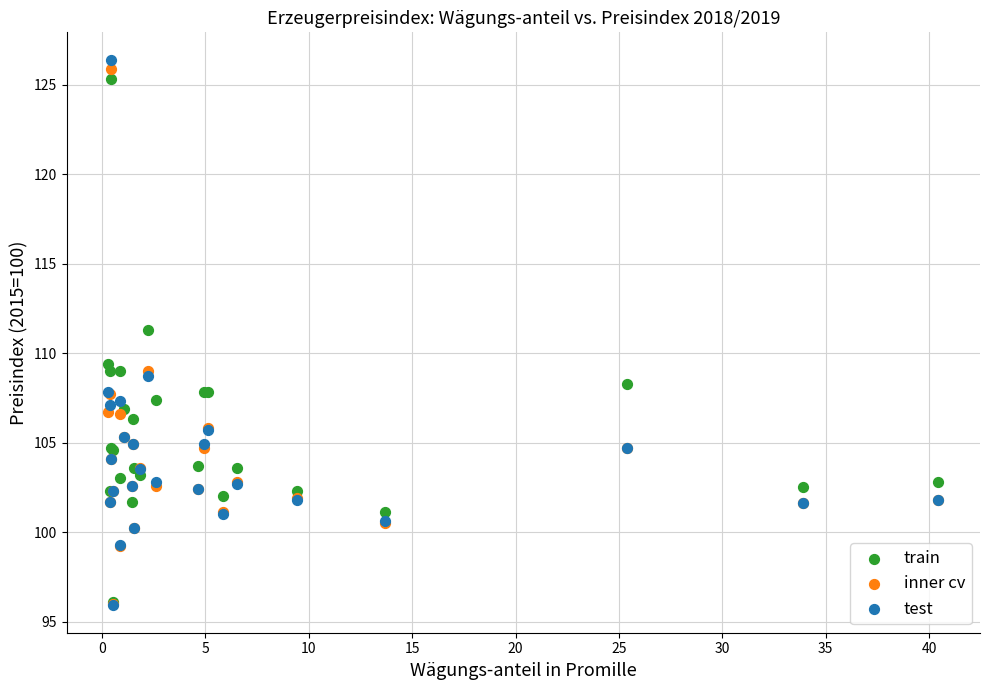

What are all the series names shown in the legend?

train, inner cv, test